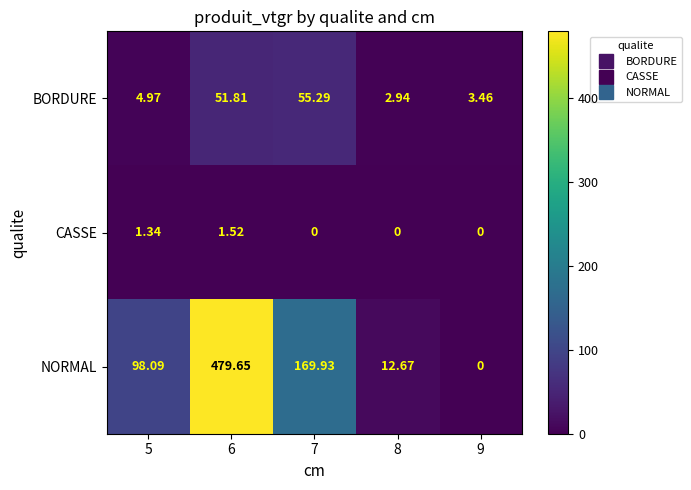

Which series has the largest total across all categories?

NORMAL